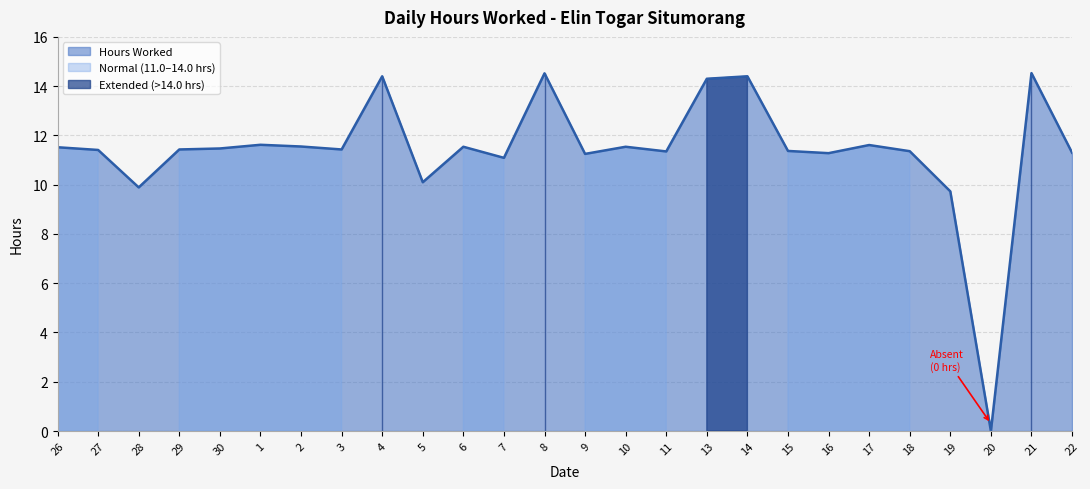

How many interior local peaks (higher than both neighbors) does the data have?

8